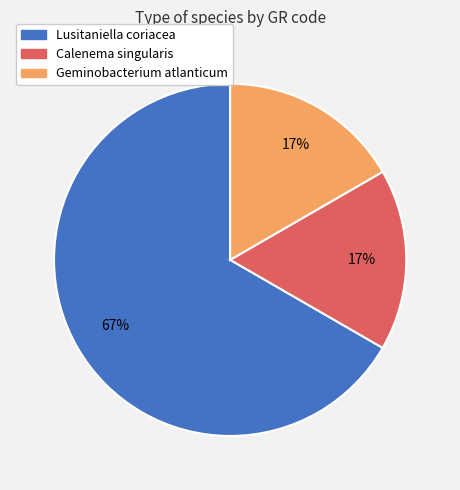

To the nearest percent, what is the difference between the largest and smallest slice percentages?

50%